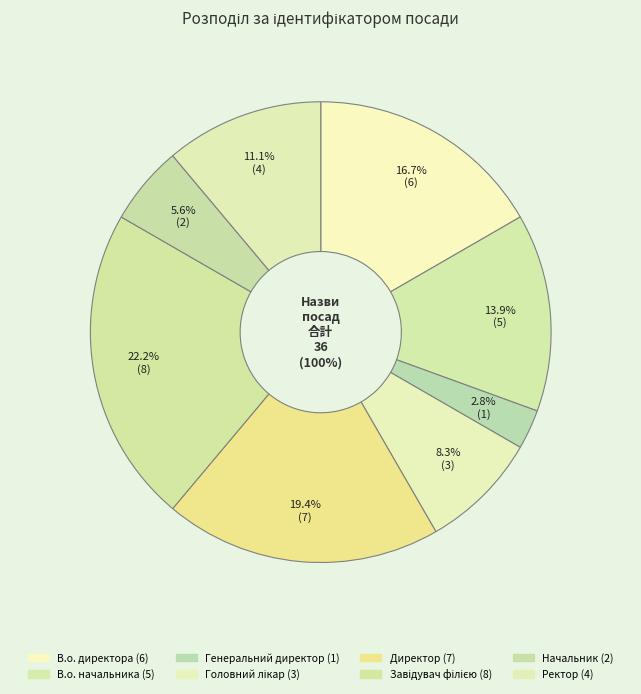

Which slice is the smallest?

Генеральний директор